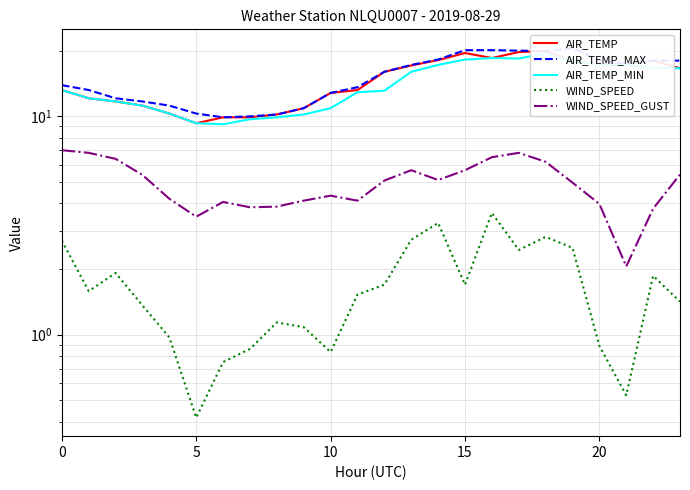

Is the value of AIR_TEMP_MIN at 20 greater than the value of WIND_SPEED_GUST at 23?

Yes